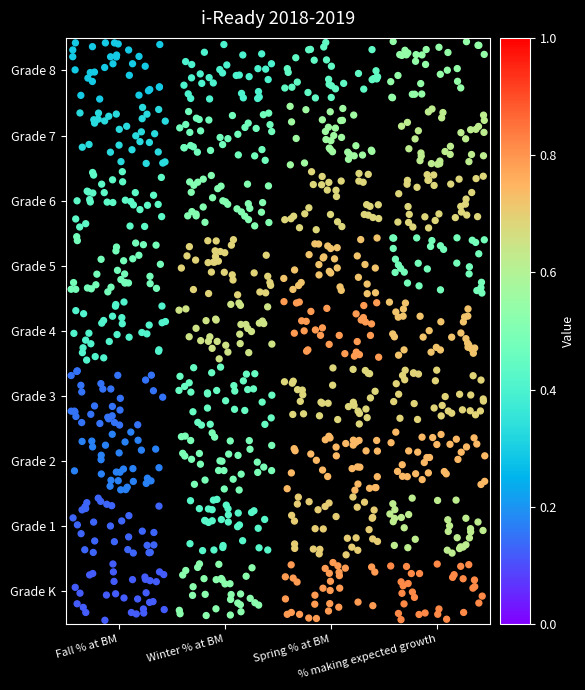

Is it true that the value at Winter % at BM is 0.3?

False